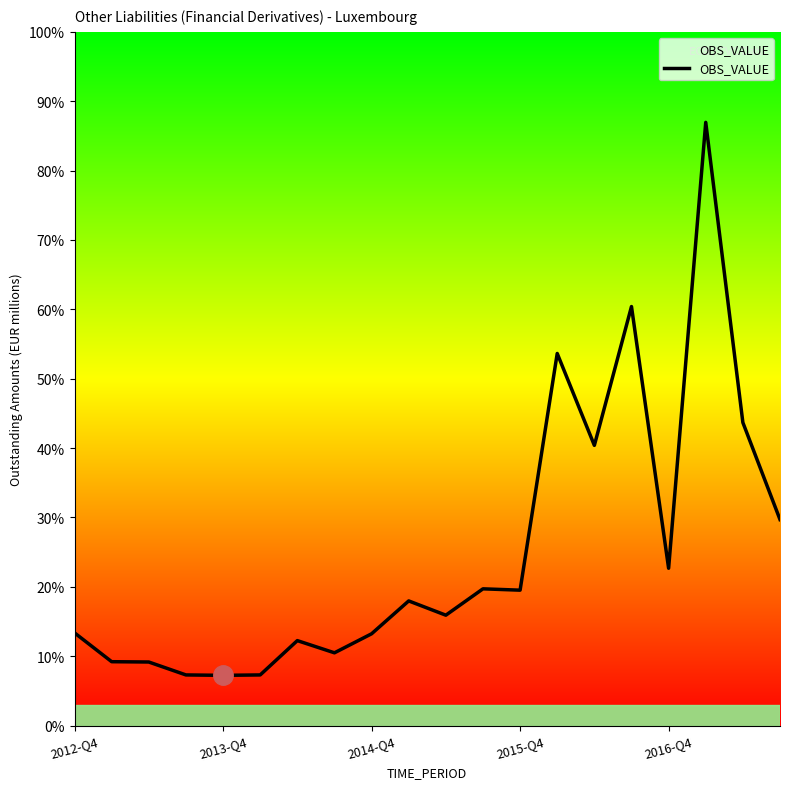

How many interior local valleys (lower than both neighbors) does the data have?

6